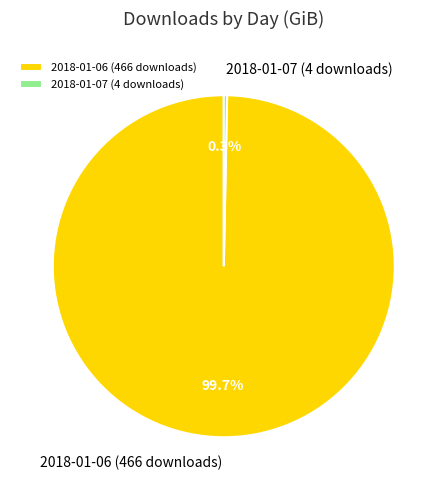

Combined, do 2018-01-06 (466 downloads) and 2018-01-07 (4 downloads) account for over 50%?

Yes